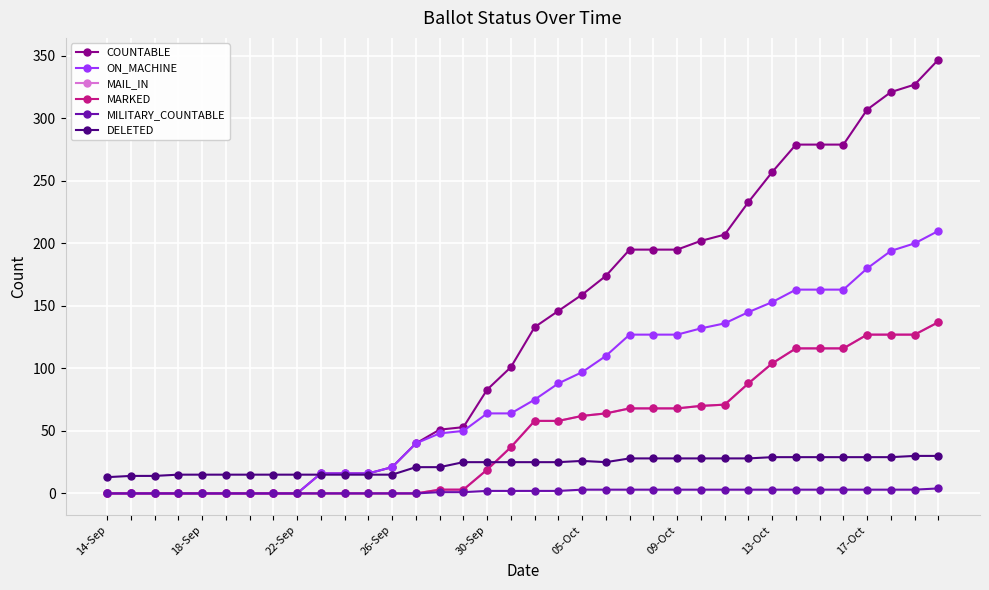

In DELETED, how many points are lower than both neighbors (excluding endpoints)?

1